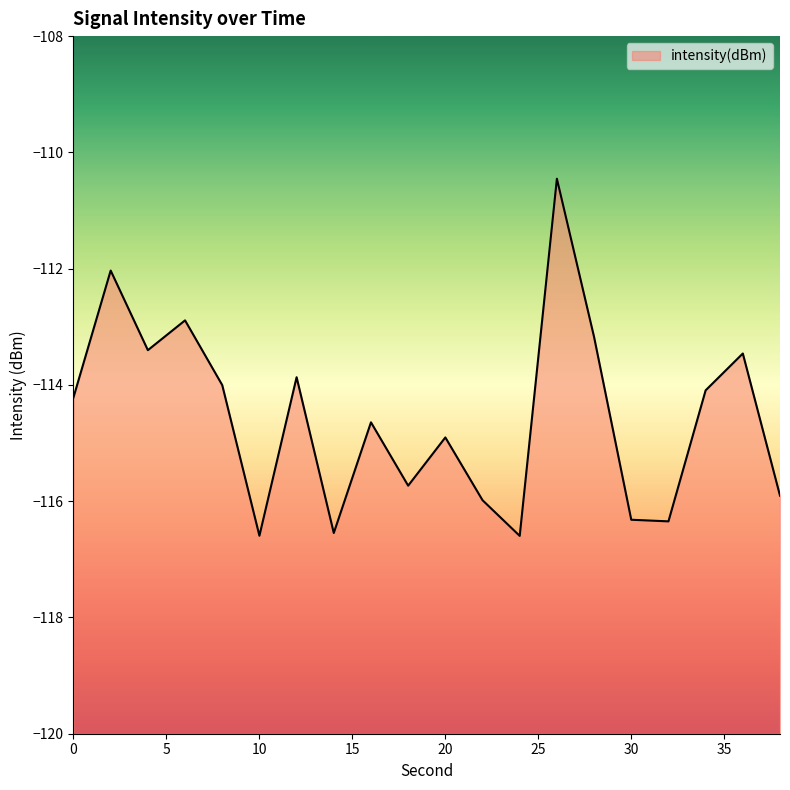

Which has a higher value, 20 or 34?

34